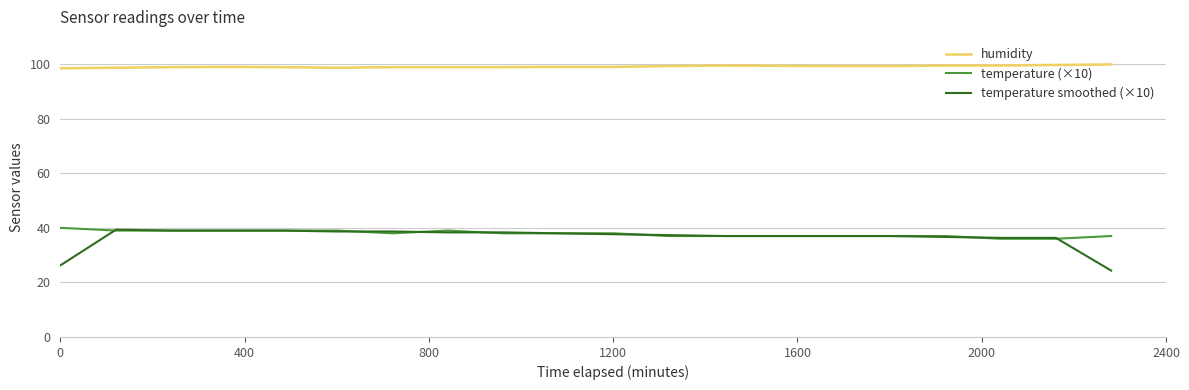

True or false: temperature (×10) and humidity intersect in this chart.

False